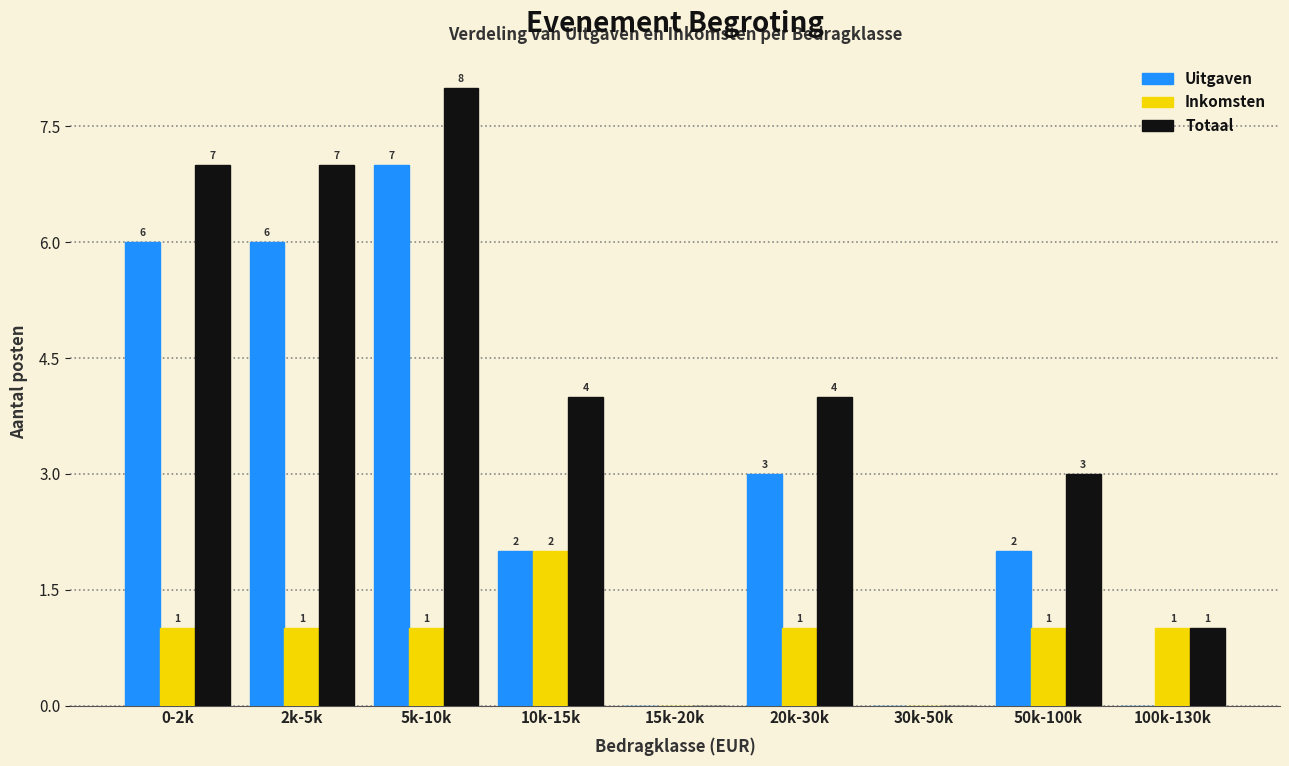

Reading left to right, what are all the values shown in this chart?

Uitgaven: 0-2k=6	2k-5k=6	5k-10k=7	10k-15k=2	15k-20k=0	20k-30k=3	30k-50k=0	50k-100k=2	100k-130k=0
Inkomsten: 0-2k=1	2k-5k=1	5k-10k=1	10k-15k=2	15k-20k=0	20k-30k=1	30k-50k=0	50k-100k=1	100k-130k=1
Totaal: 0-2k=7	2k-5k=7	5k-10k=8	10k-15k=4	15k-20k=0	20k-30k=4	30k-50k=0	50k-100k=3	100k-130k=1